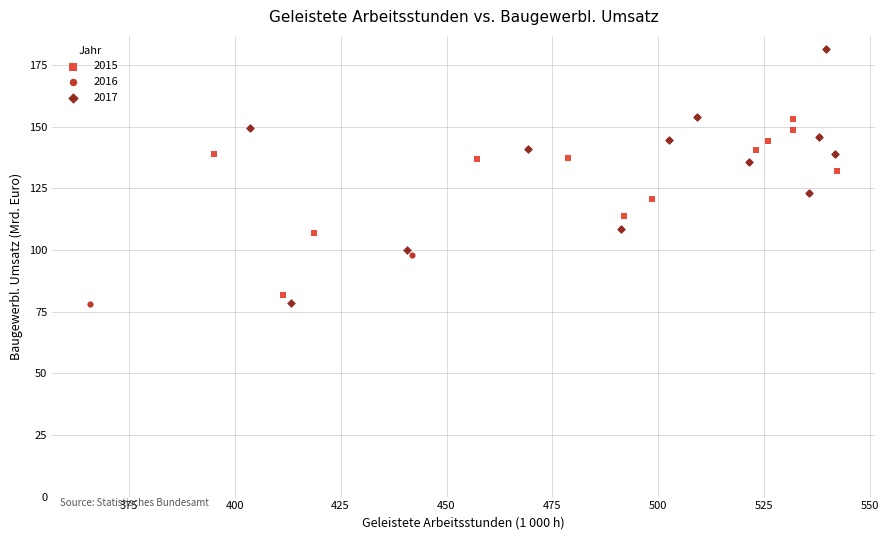

Which series has the widest spread of Y values?

2016